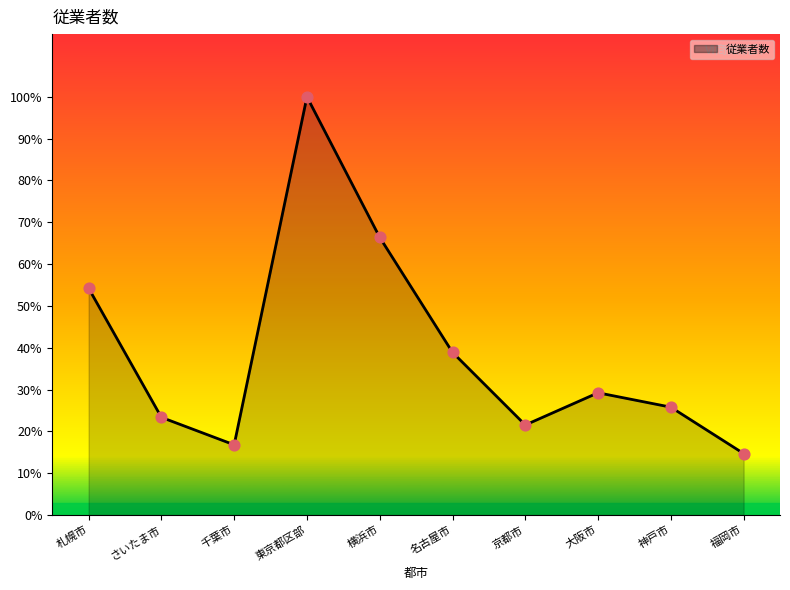

Is this an area chart (filled region under the line)?

Yes